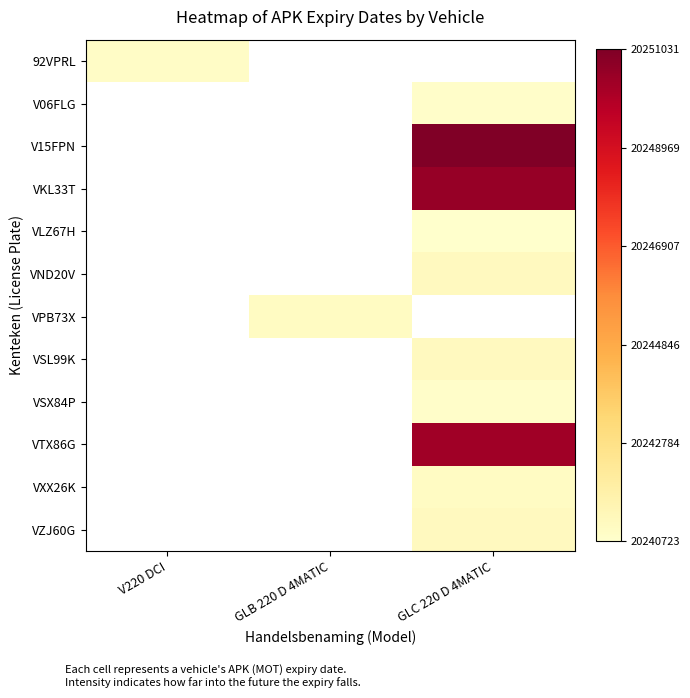

Which has a higher value, V220 DCI or GLC 220 D 4MATIC?

GLC 220 D 4MATIC